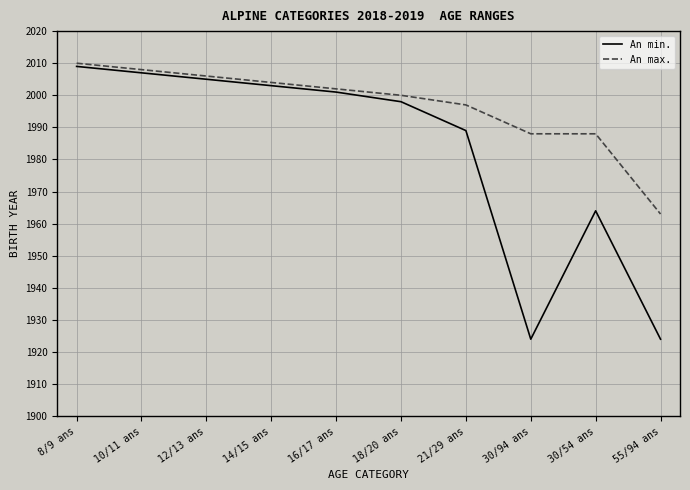

The value of An max. at 8/9 ans is 613. True or false?

False